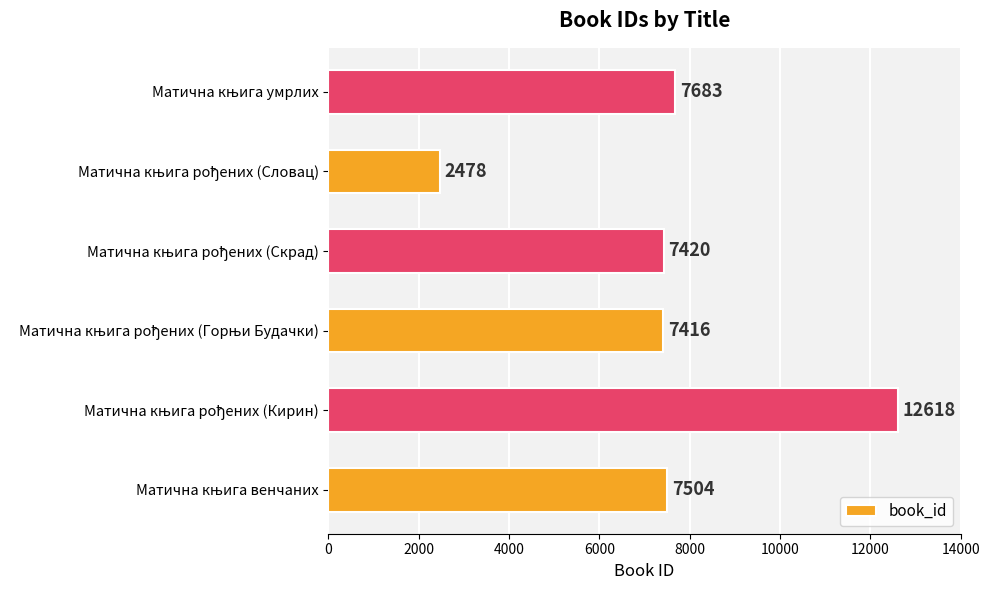

What is the minimum value shown in the chart?

2478